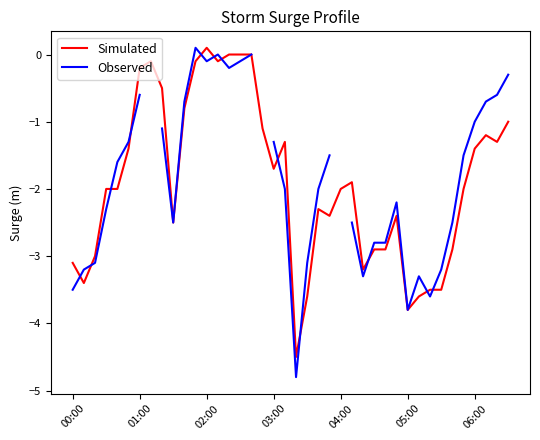

How many values in Observed are above zero?

1